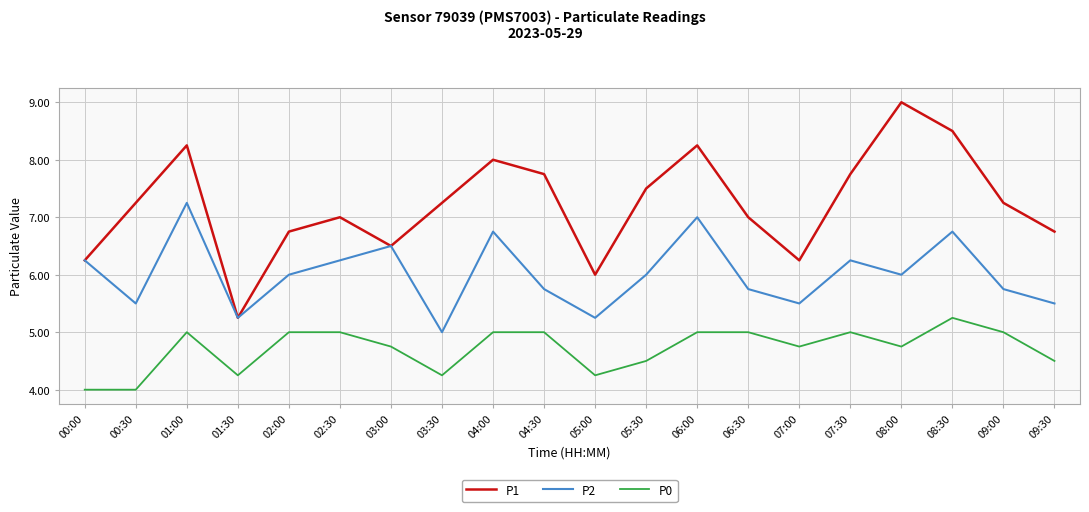

Count the number of data series in this chart.

3